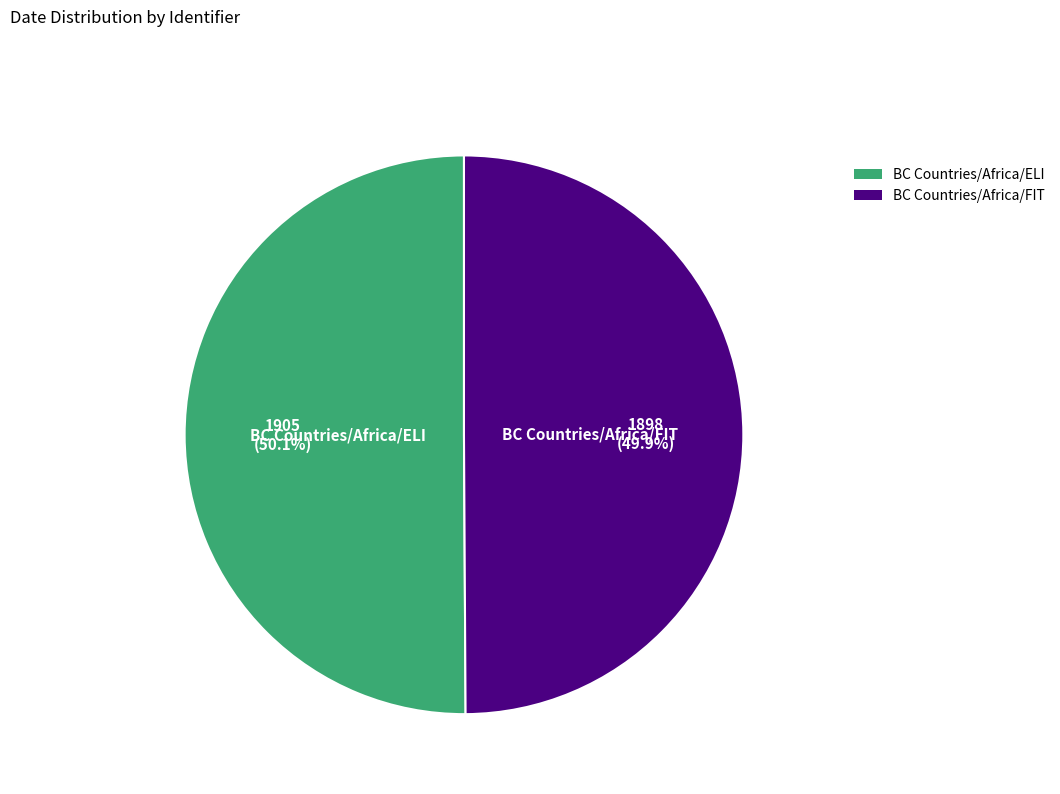

How many segments does this pie chart have?

2